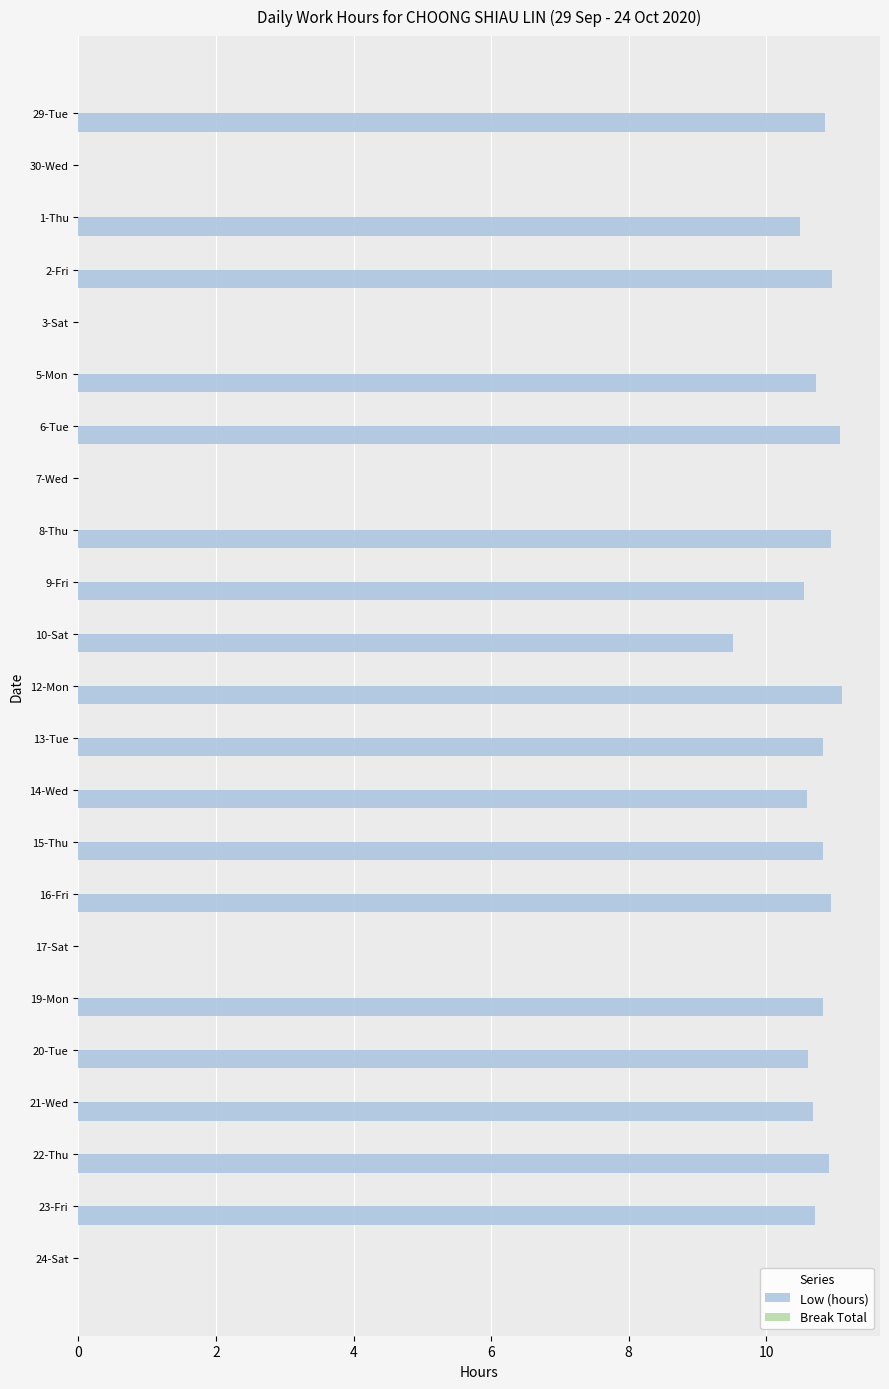

What is the maximum value shown in the chart?

11.1